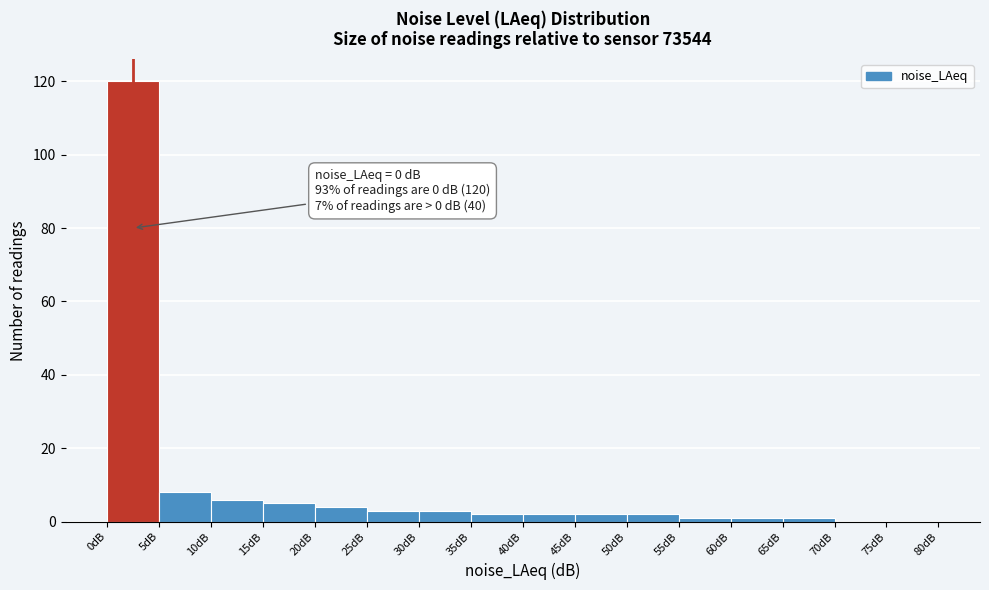

Which range on the x-axis has the tallest bar?

0 to 5